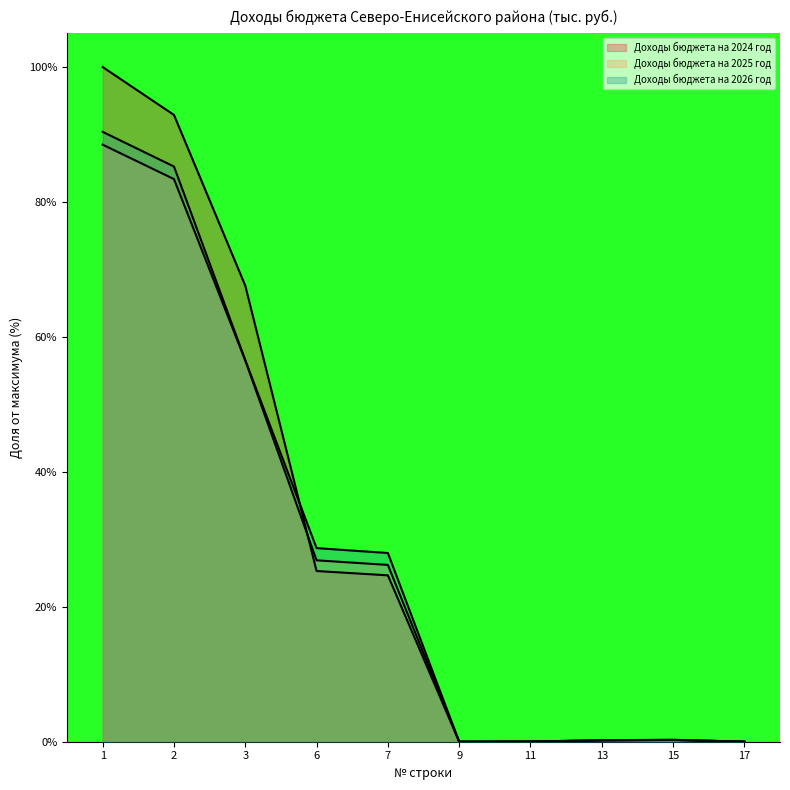

True or false: Доходы бюджета на 2026 год has a value of 0.0 at 11.

True